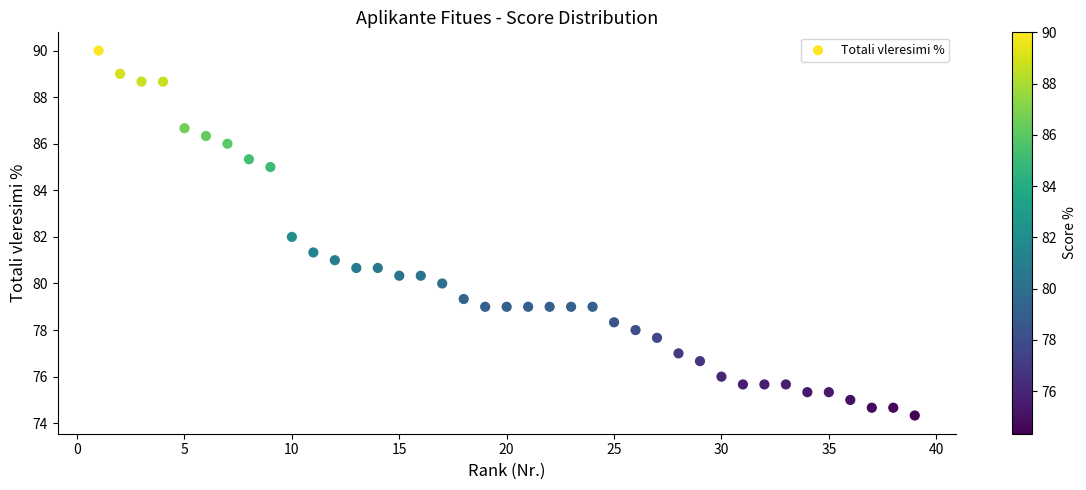

What is the range of X values (max minus min)?

38.0